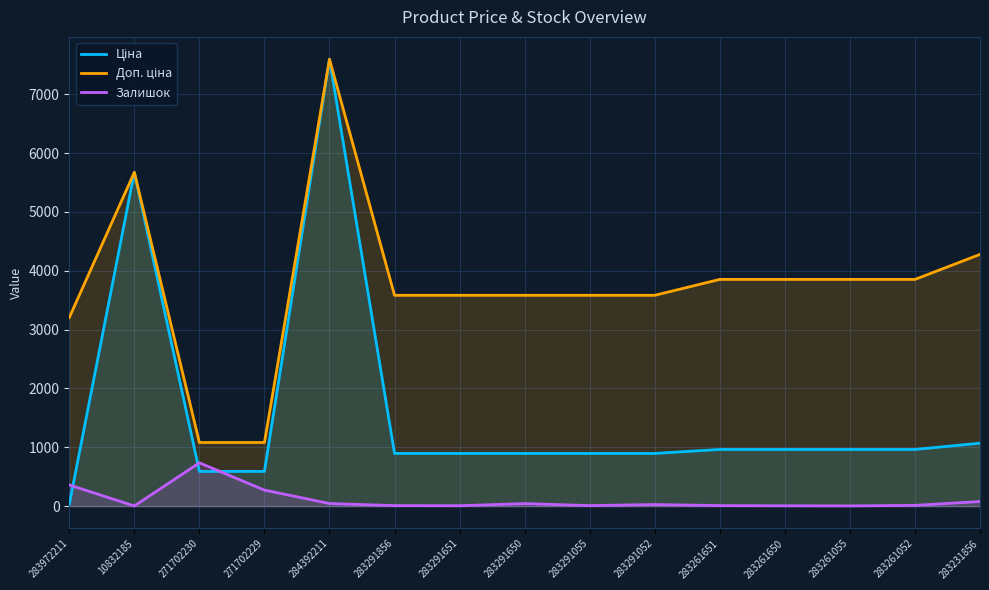

What are all the series names shown in the legend?

Ціна, Доп. ціна, Залишок